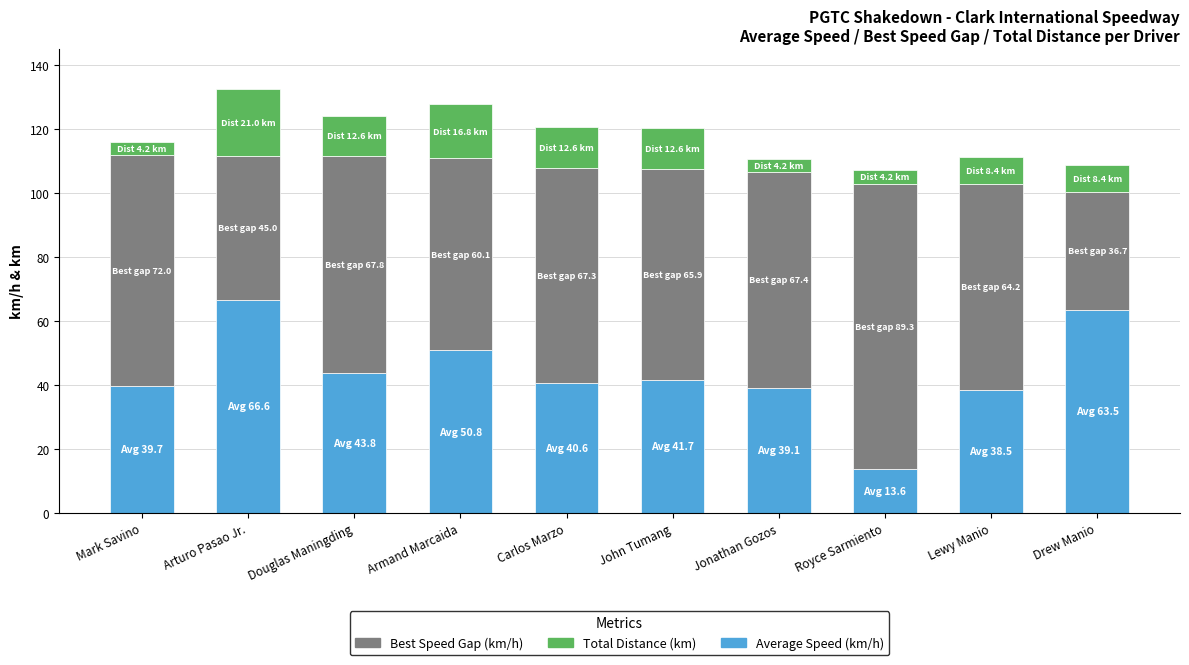

At which label does Average Speed (km/h) reach its minimum?

Royce Sarmiento